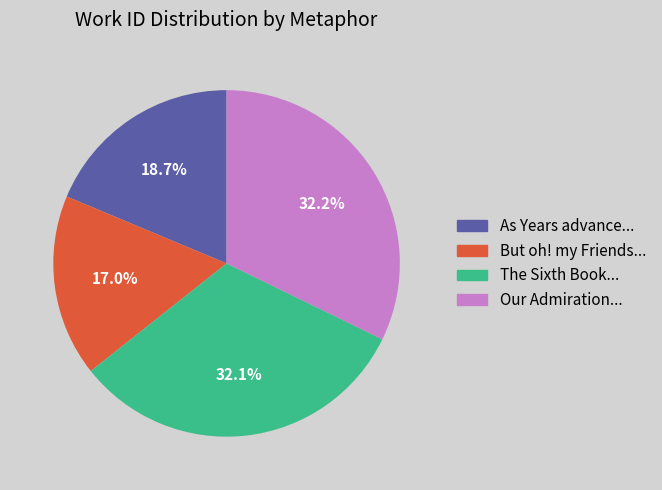

What percentage do As Years advance... and But oh! my Friends... together represent?

35.7%